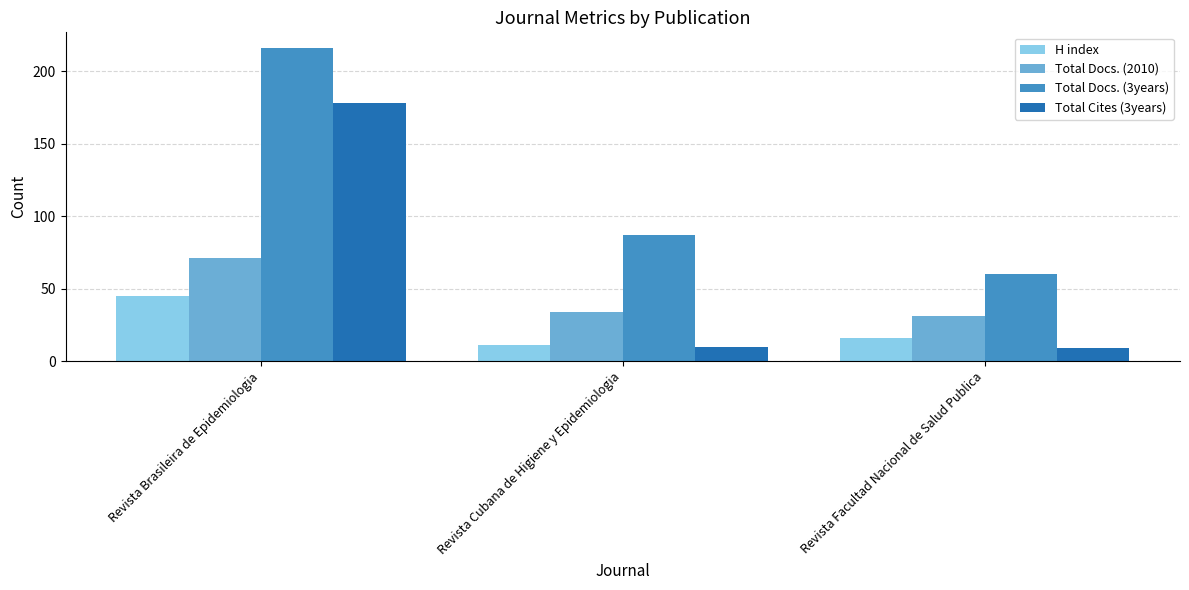

At how many categories does at least one series exceed 76?

2